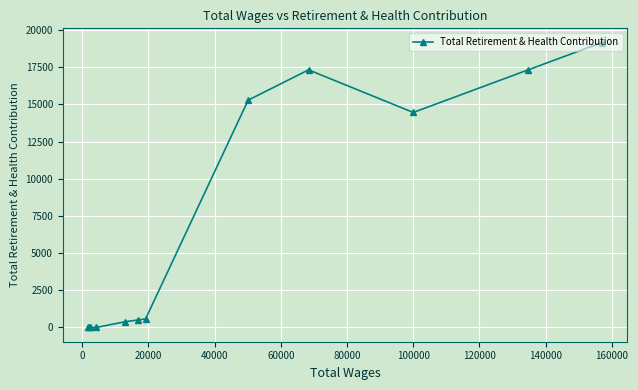

What is the difference between the maximum and second lowest values?

19154